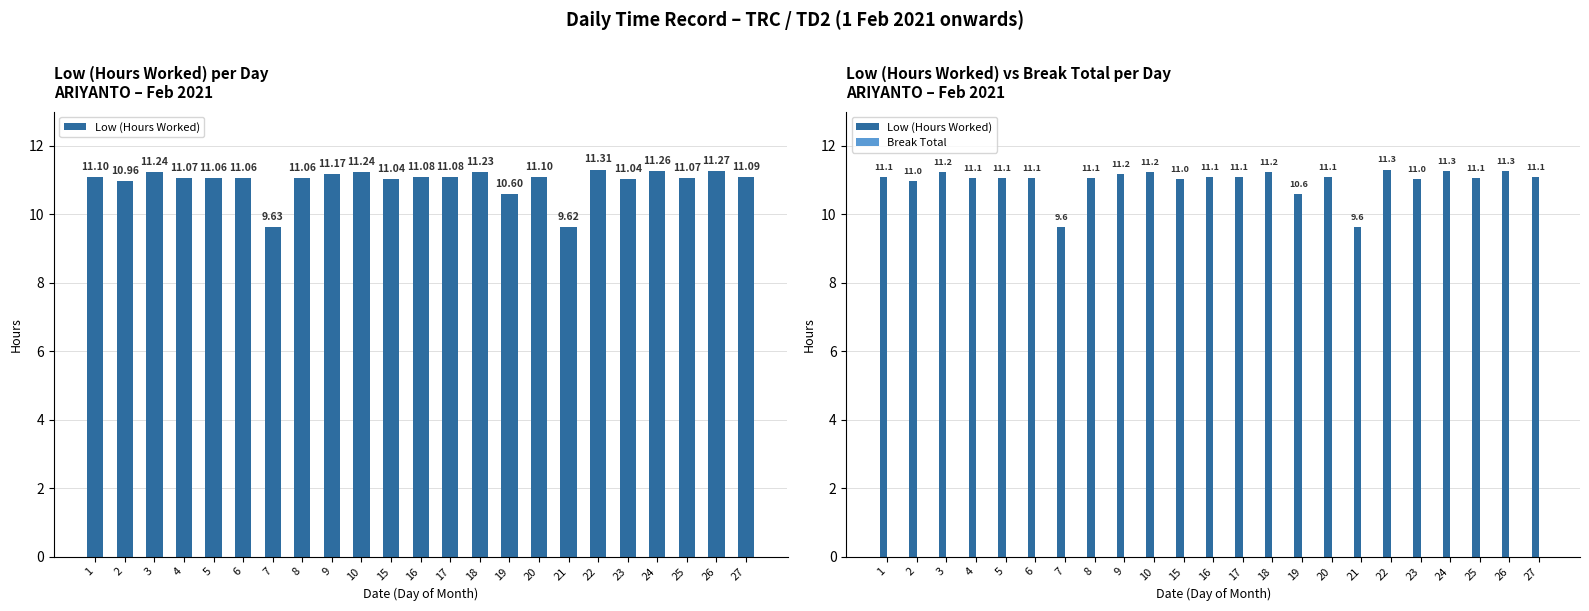

What is the maximum value for Low (Hours Worked)?

11.3